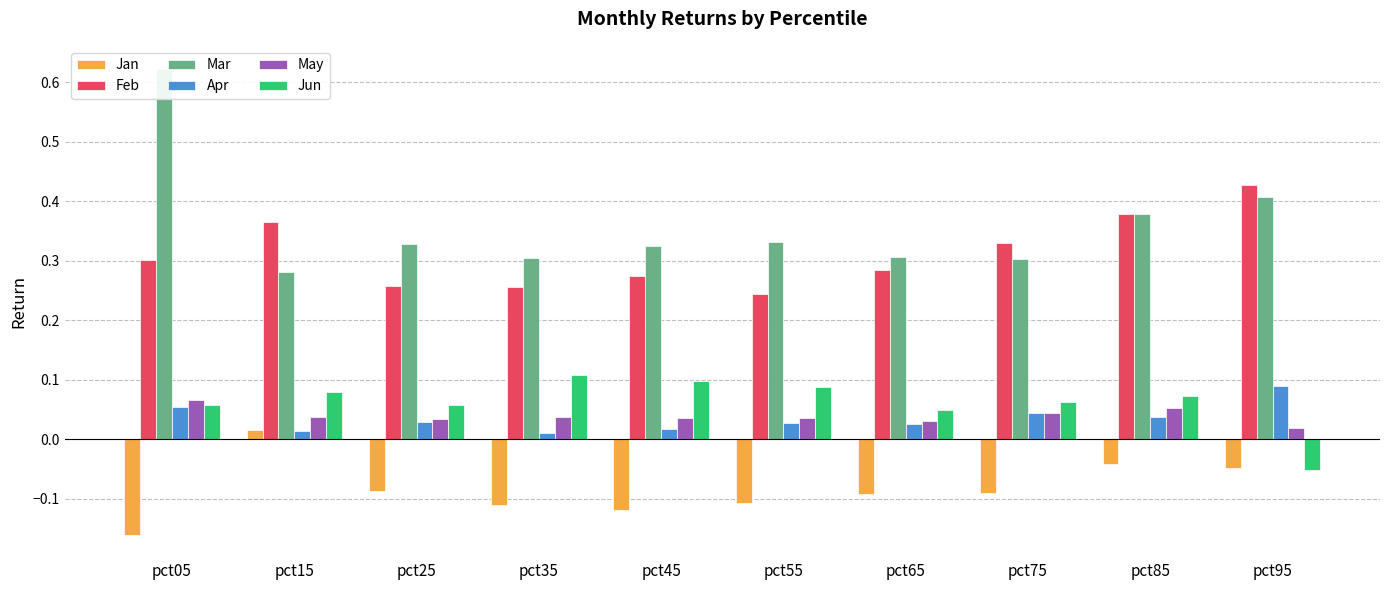

Which category has the highest value across all series?

pct05